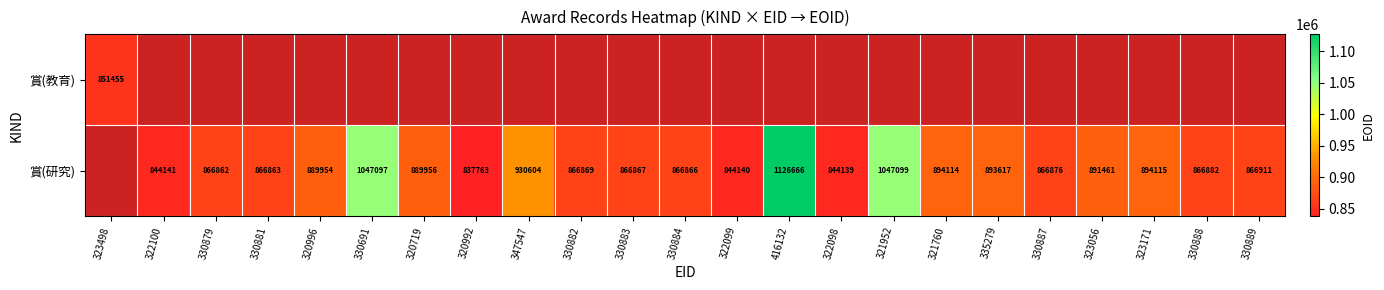

What is the sum of the 賞(研究) values at 323056 and 347547?

1822065